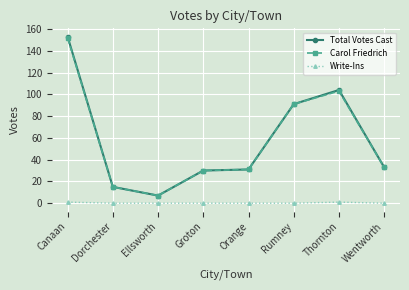

What is the highest value of the Total Votes Cast series?

153